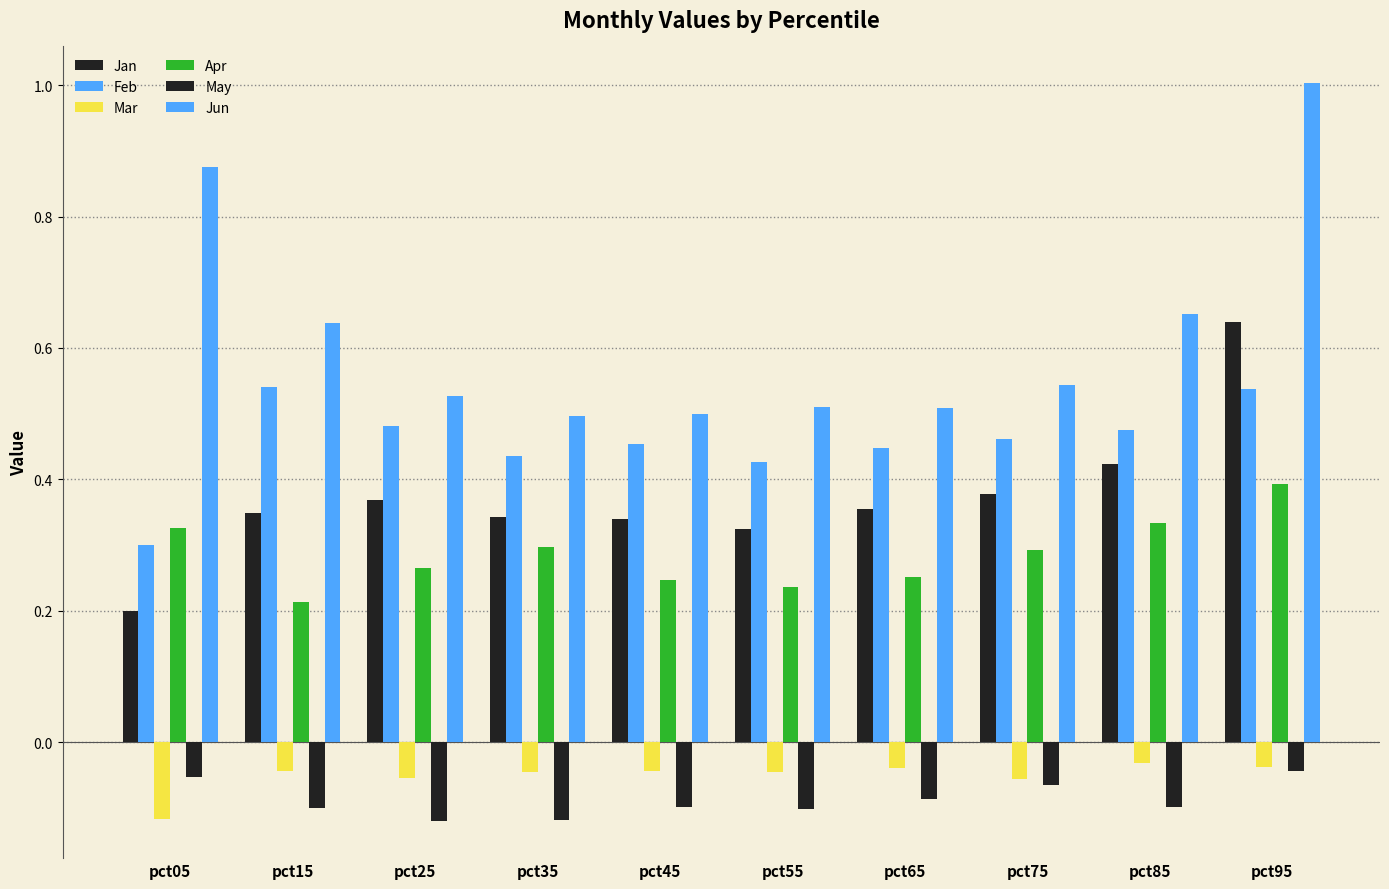

At which category does the chart reach its peak across all series?

pct95